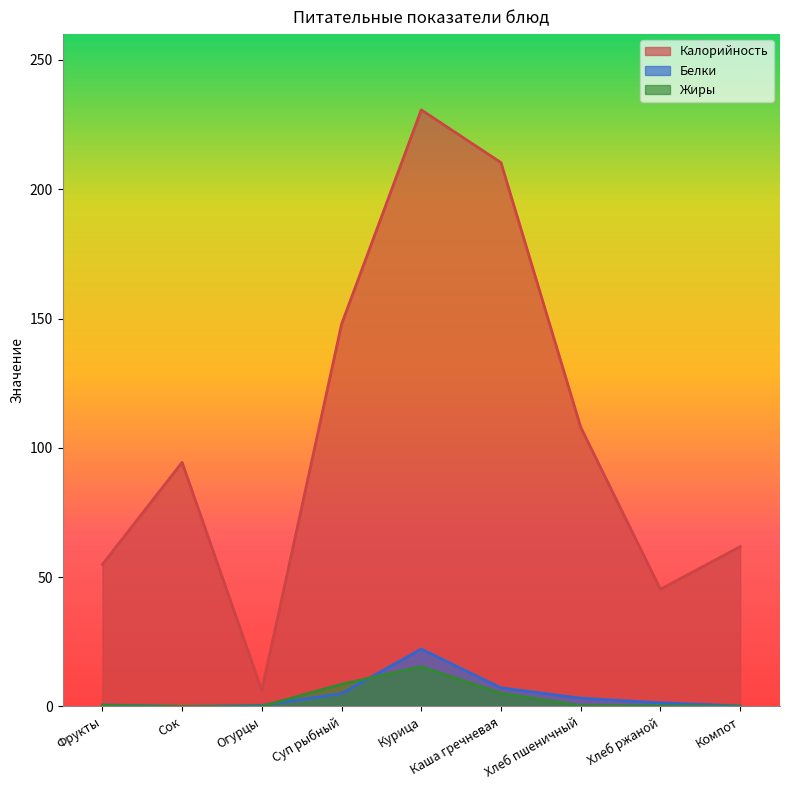

The value of Белки at Сок is 0.0. True or false?

True